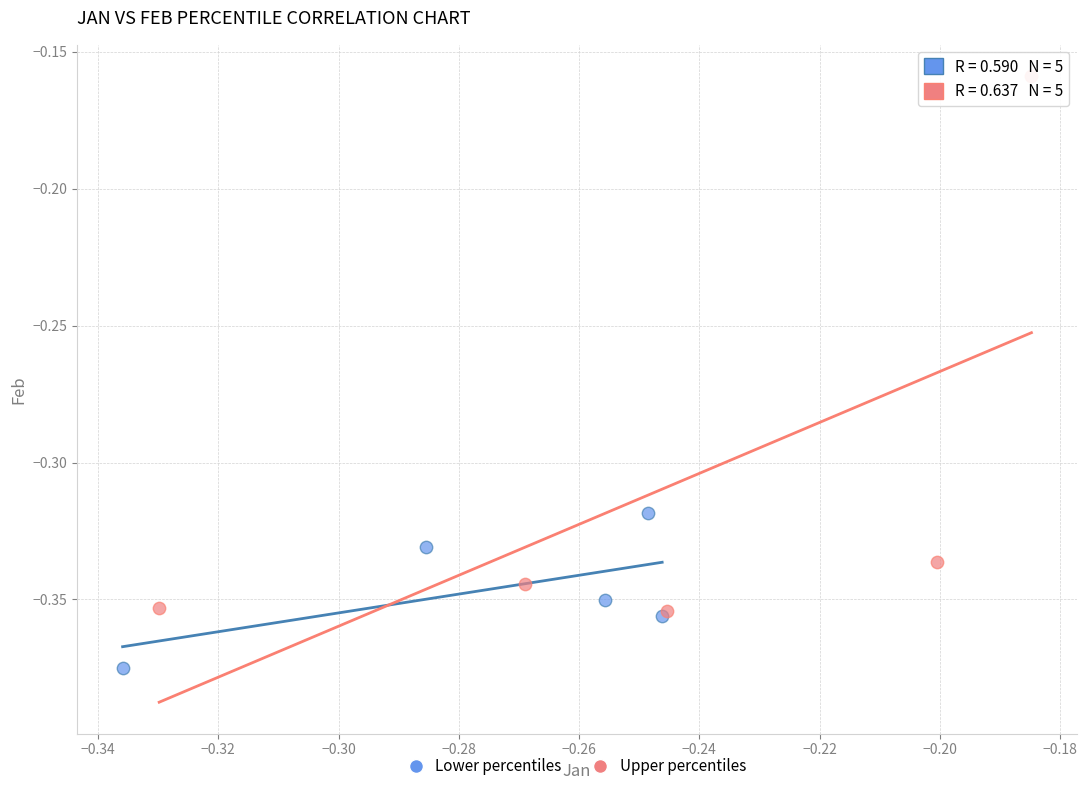

Which series contains the lowest Y value?

Lower percentiles